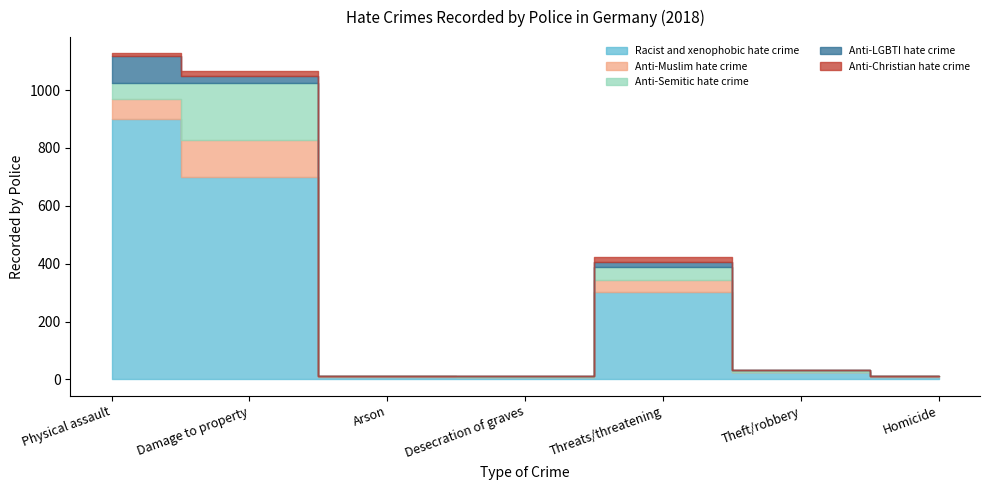

The value of Anti-Muslim hate crime at Arson is 56. True or false?

False